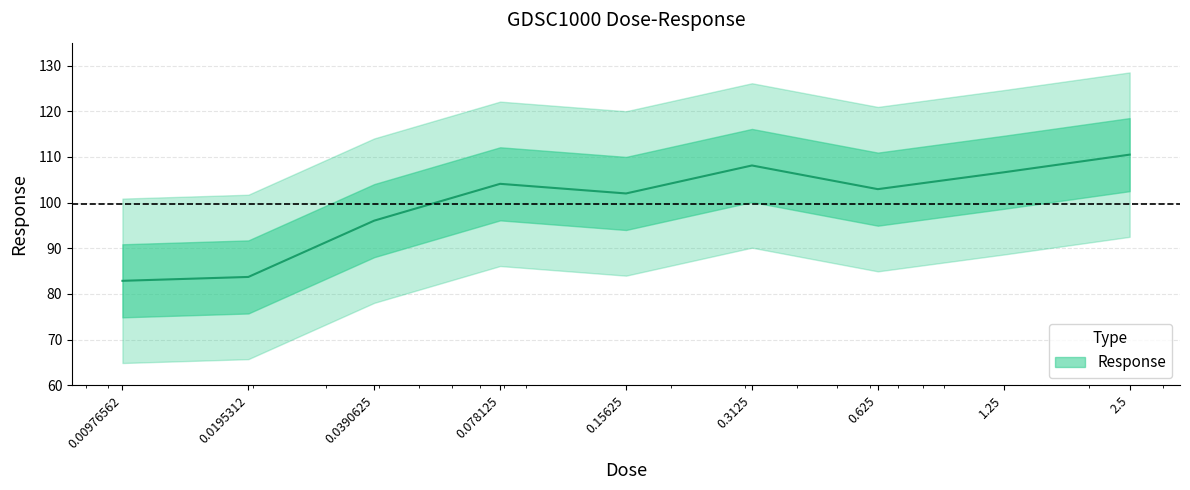

Is it true that the value at 0.00976562 is 52.7?

False